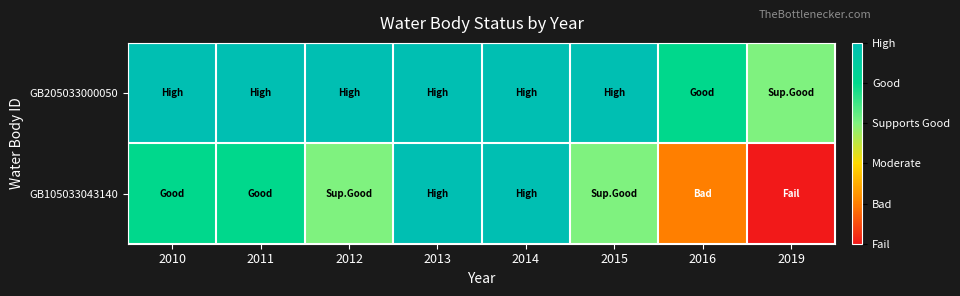

Which series has the largest range (max minus min)?

GB105033043140